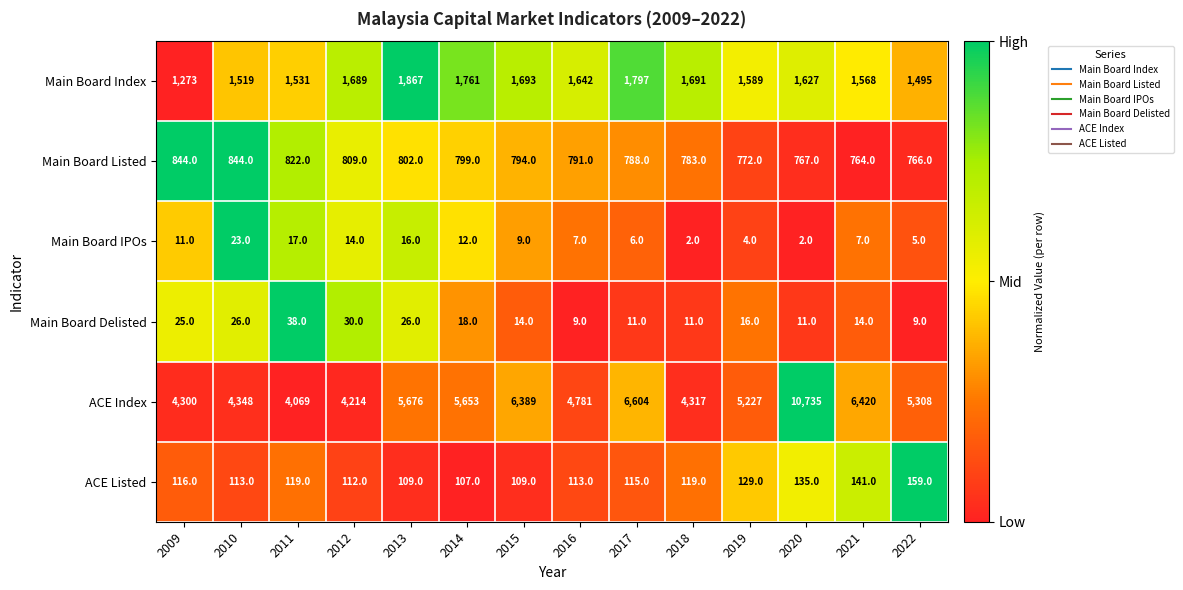

Count the number of data series in this chart.

6